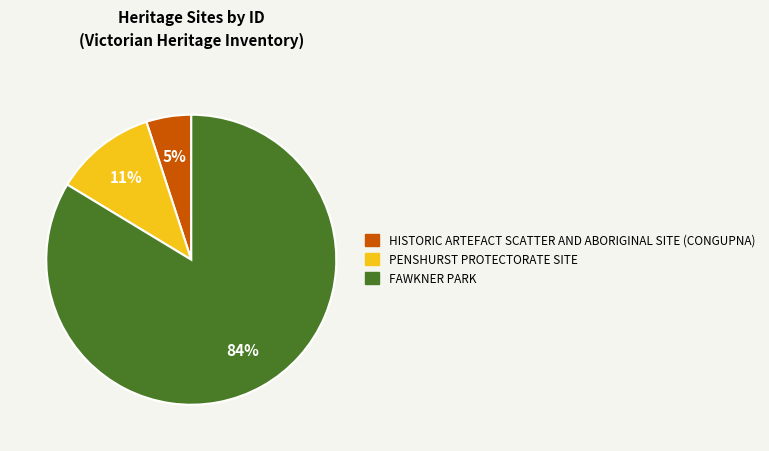

Which slice is the largest?

FAWKNER PARK